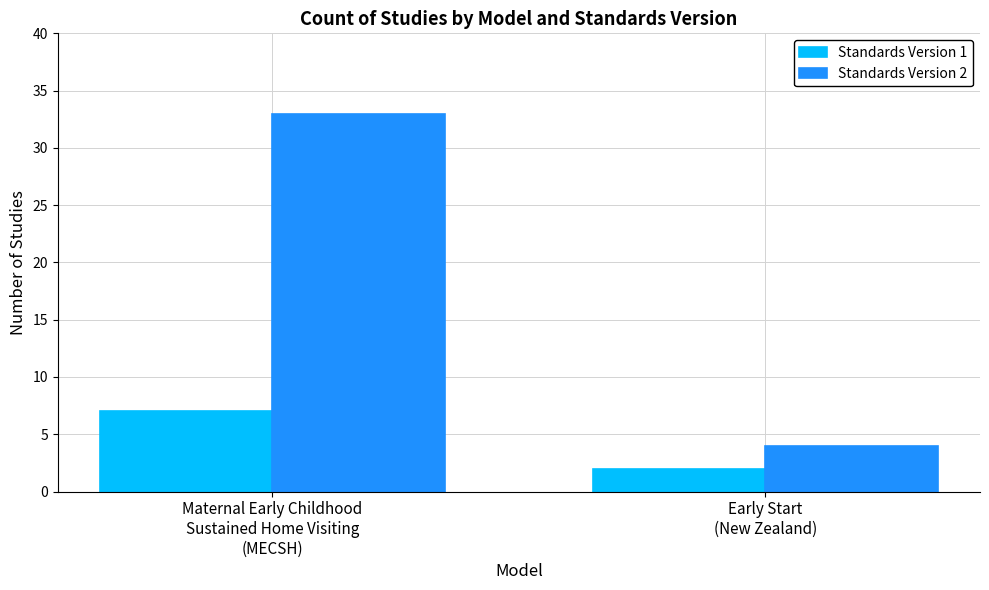

Is the value of Standards Version 1 at Maternal Early Childhood
Sustained Home Visiting
(MECSH) greater than the value of Standards Version 2 at Early Start
(New Zealand)?

Yes